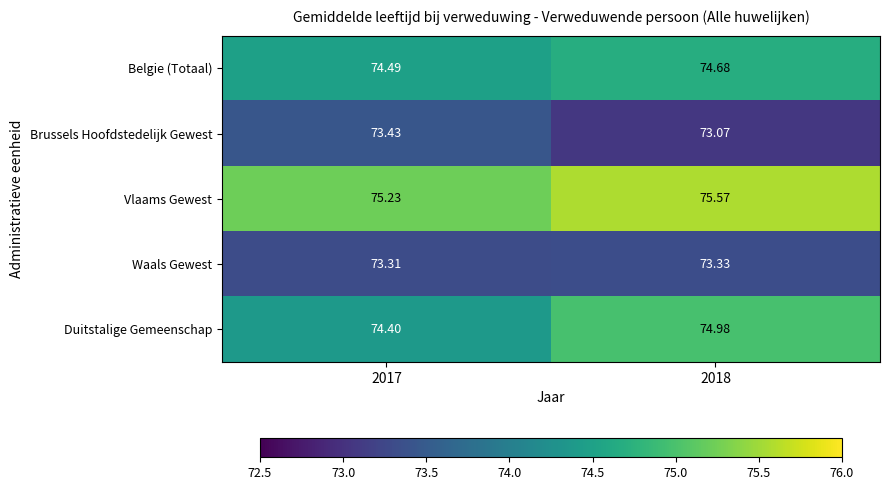

At 2017, list the series in order from smallest to largest.

Waals Gewest, Brussels Hoofdstedelijk Gewest, Duitstalige Gemeenschap, Belgie (Totaal), Vlaams Gewest